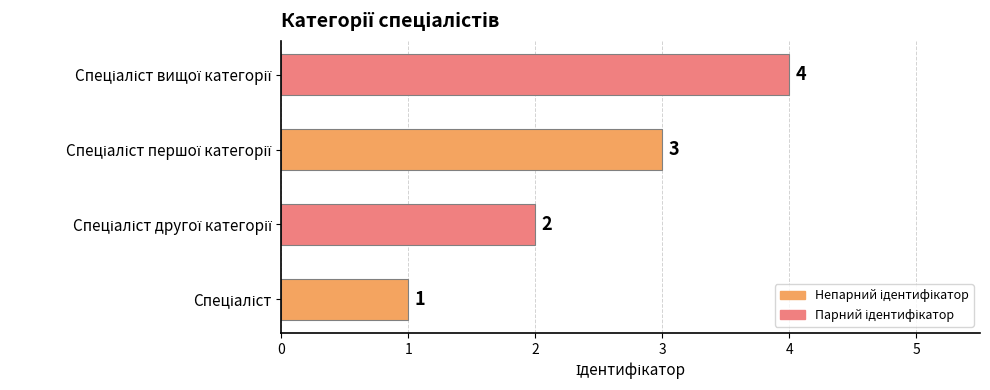

What is the difference between the maximum and minimum values?

3